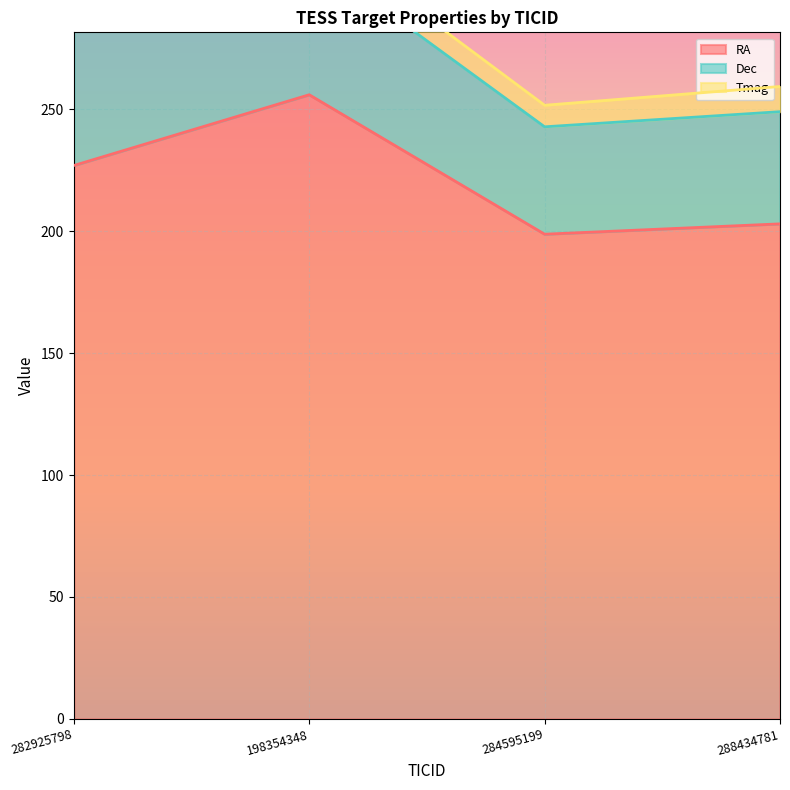

What is the difference between the highest and lowest values at 284595199?

189.9